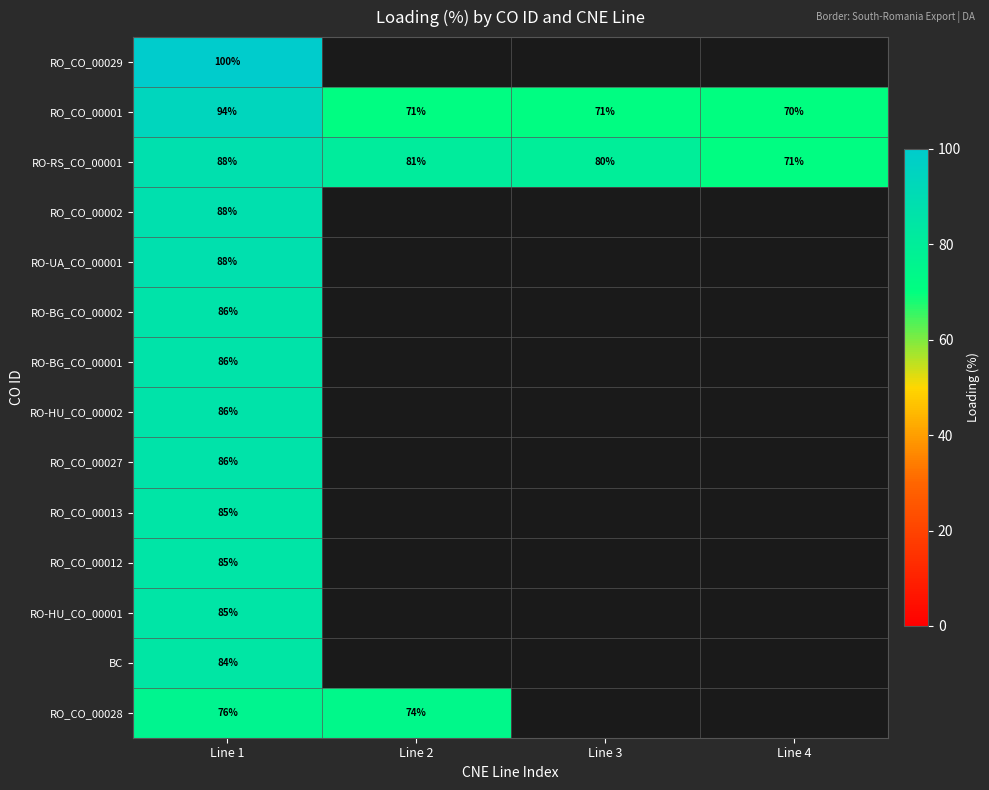

Is it true that RO_CO_00012 equals 85 at Line 1?

True